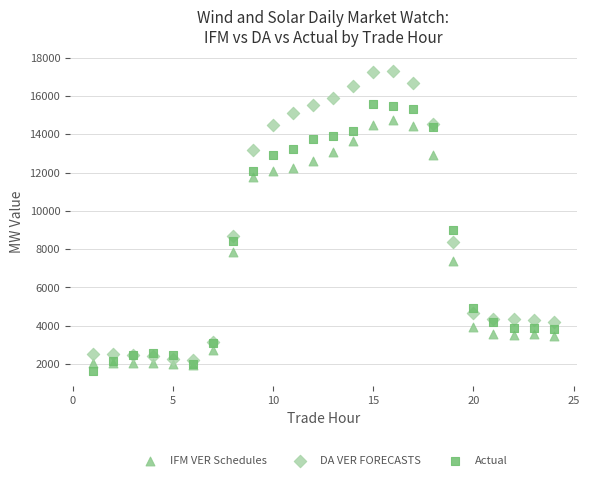

In the DA VER FORECASTS series, what Y value is closest to 9744?

8670.7